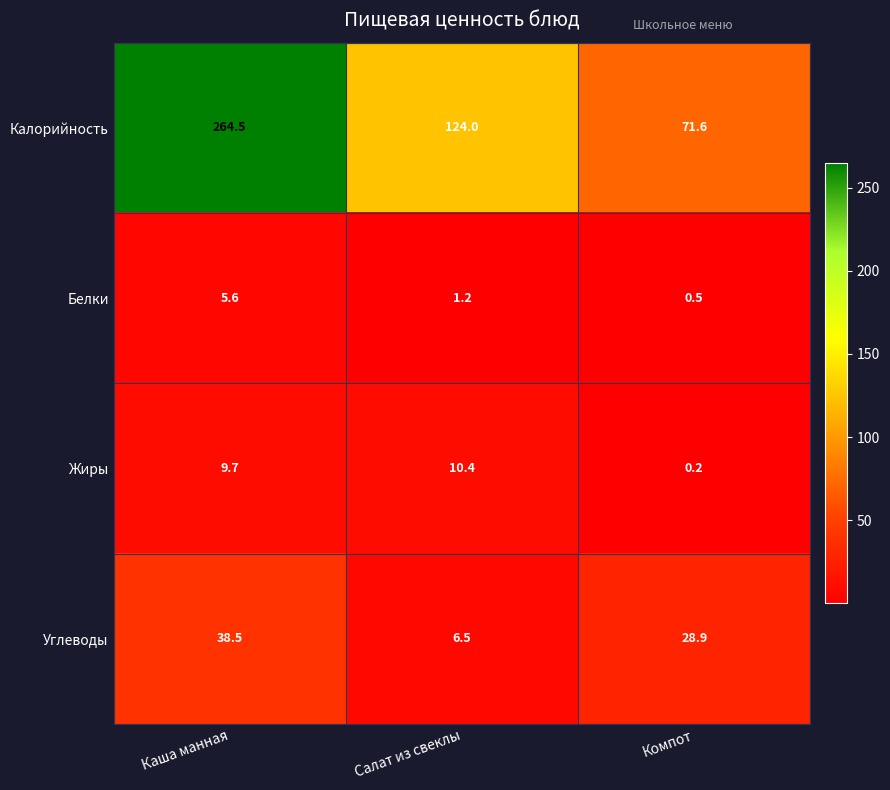

List the series in order of their peak value, highest first.

Калорийность, Углеводы, Жиры, Белки